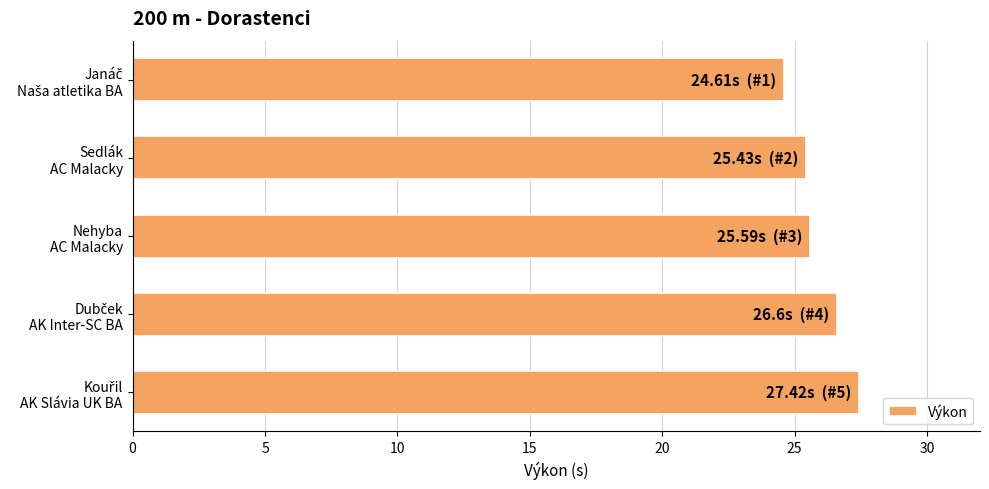

What is the sum of all values?

129.7